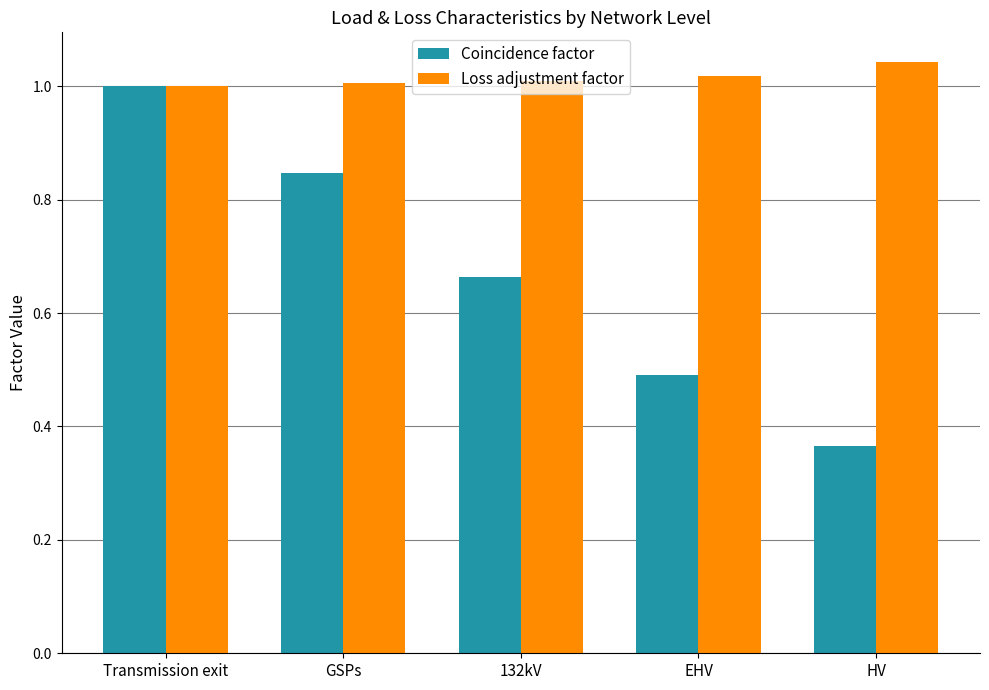

Which category has the lowest value across all series?

HV